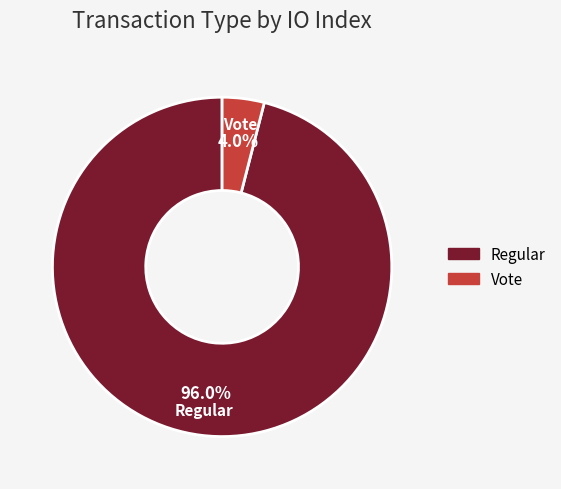

How many slices are in this pie chart?

2